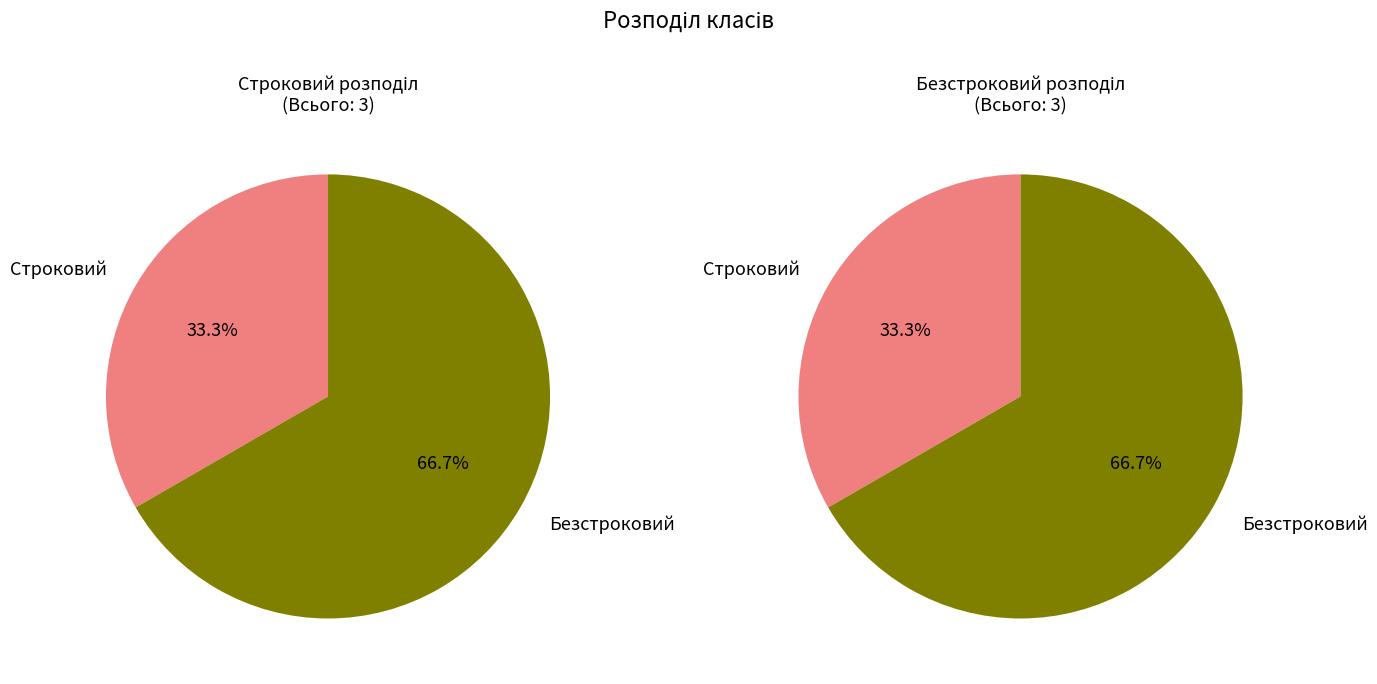

Rank the categories by value from highest to lowest.

Безстроковий, Строковий